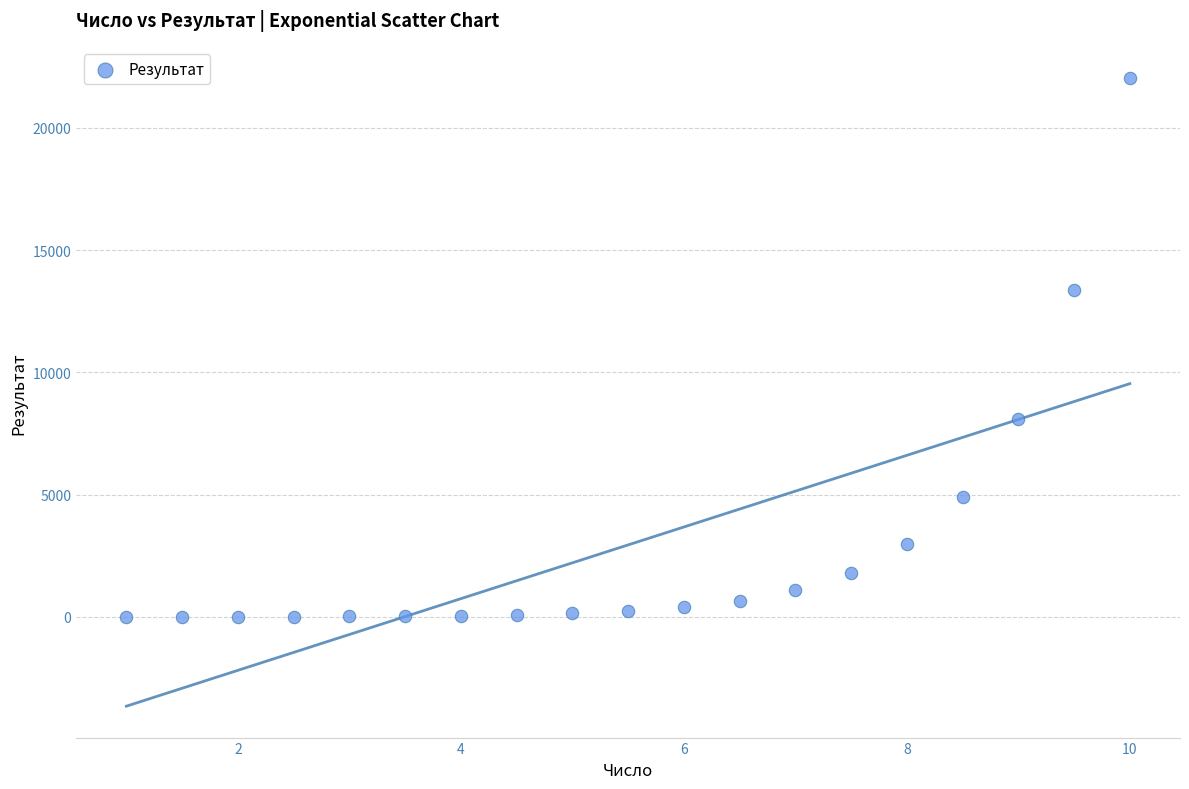

What is the range of Y values (max minus min)?

22023.7